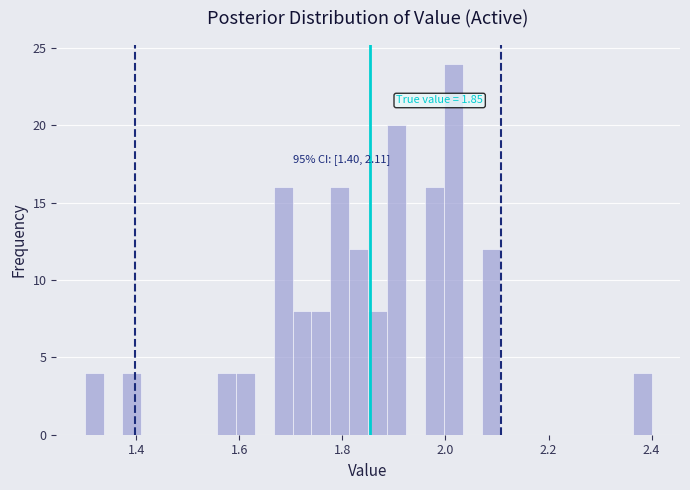

Around what value on the x-axis is the tallest bar? Give the approximate position of its centre, as read against the axis.

2.02